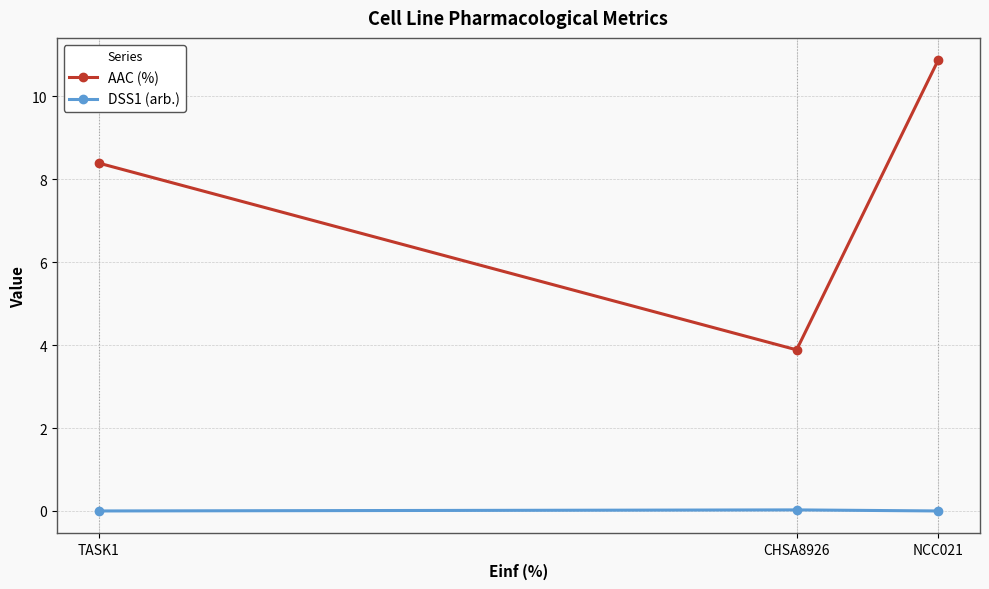

Which series has the largest total across all categories?

AAC (%)